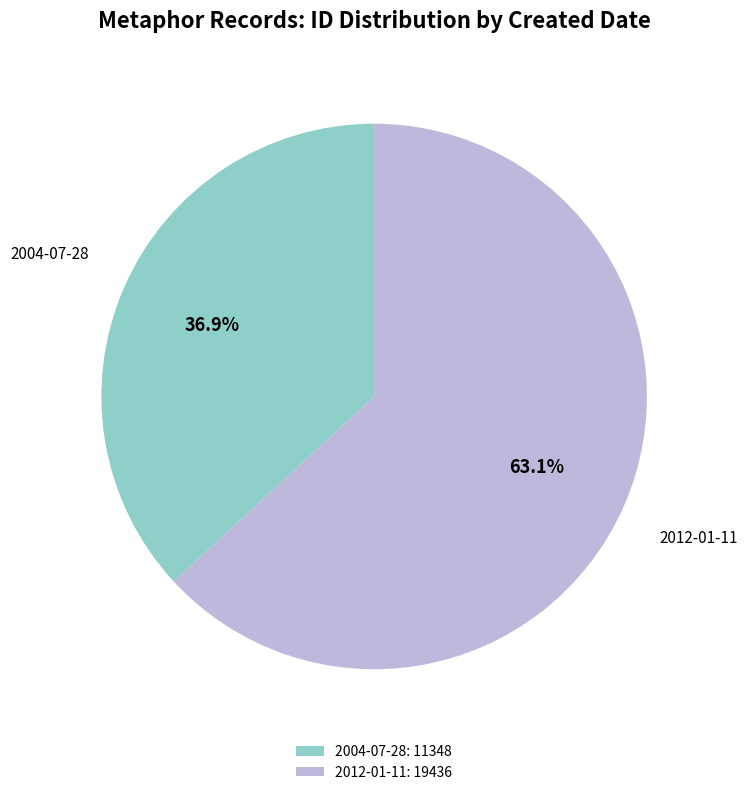

Rank the categories by value from lowest to highest.

2004-07-28, 2012-01-11